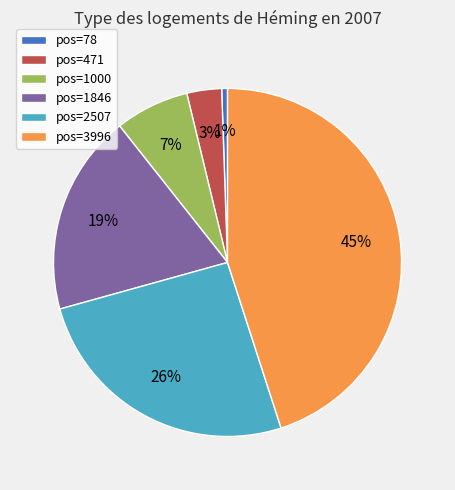

Which slice is the largest?

pos=3996